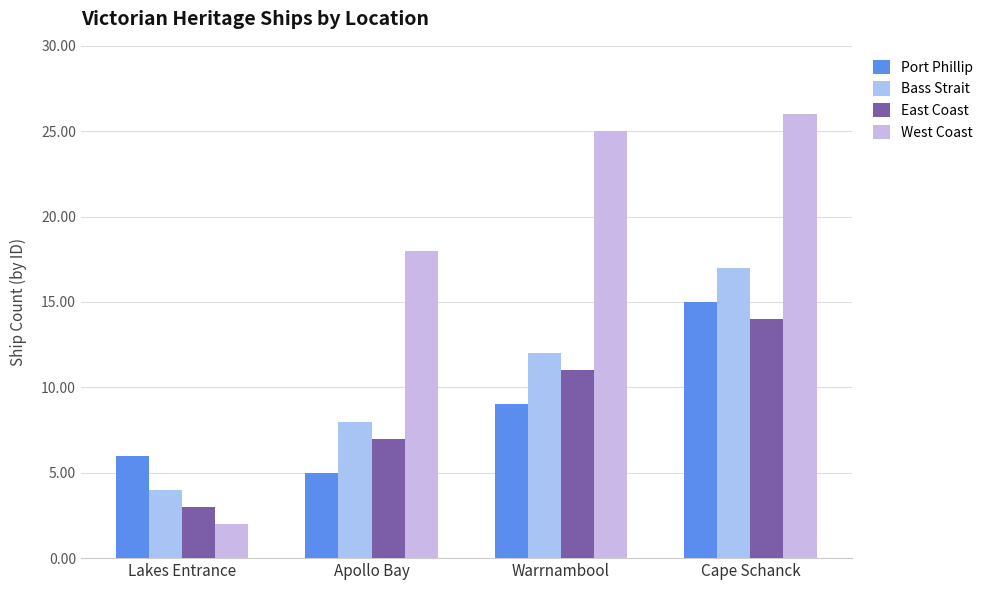

What is the maximum value for West Coast?

26